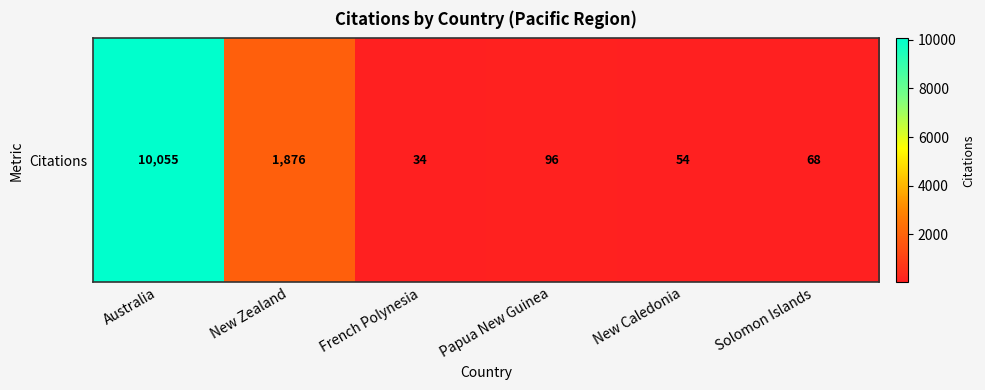

What is the difference between the second highest and second lowest values?

1822